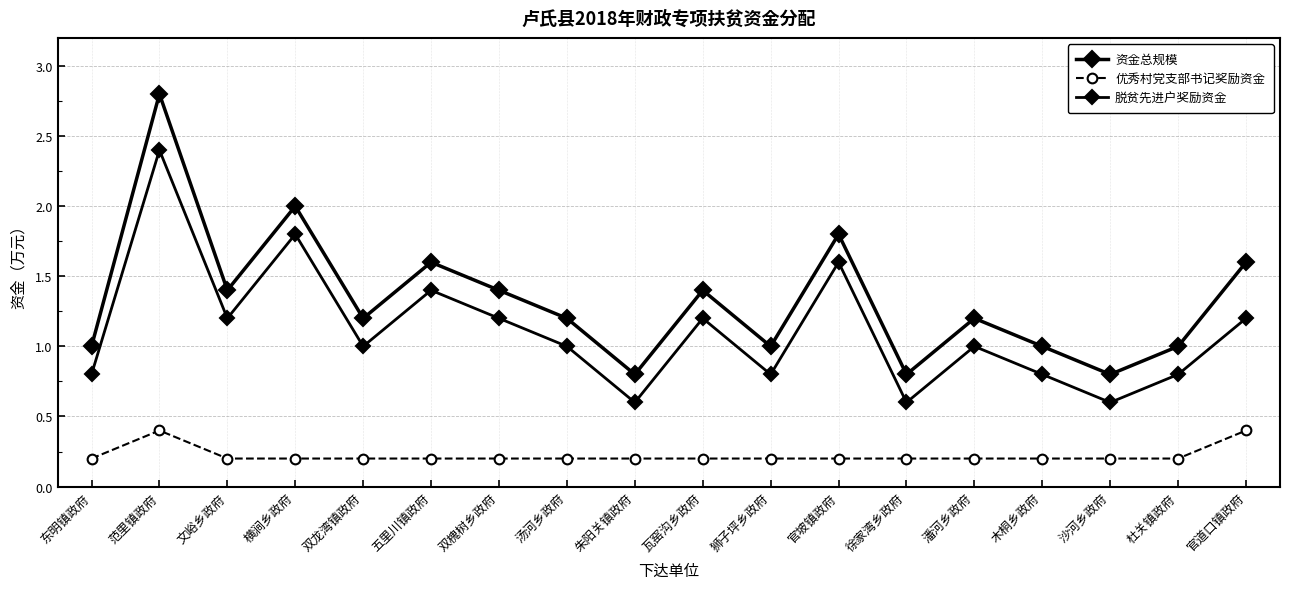

Rank the categories by 优秀村党支部书记奖励资金 value from highest to lowest.

范里镇政府, 官道口镇政府, 东明镇政府, 文峪乡政府, 横涧乡政府, 双龙湾镇政府, 五里川镇政府, 双槐树乡政府, 汤河乡政府, 朱阳关镇政府, 瓦窑沟乡政府, 狮子坪乡政府, 官坡镇政府, 徐家湾乡政府, 潘河乡政府, 木桐乡政府, 沙河乡政府, 杜关镇政府